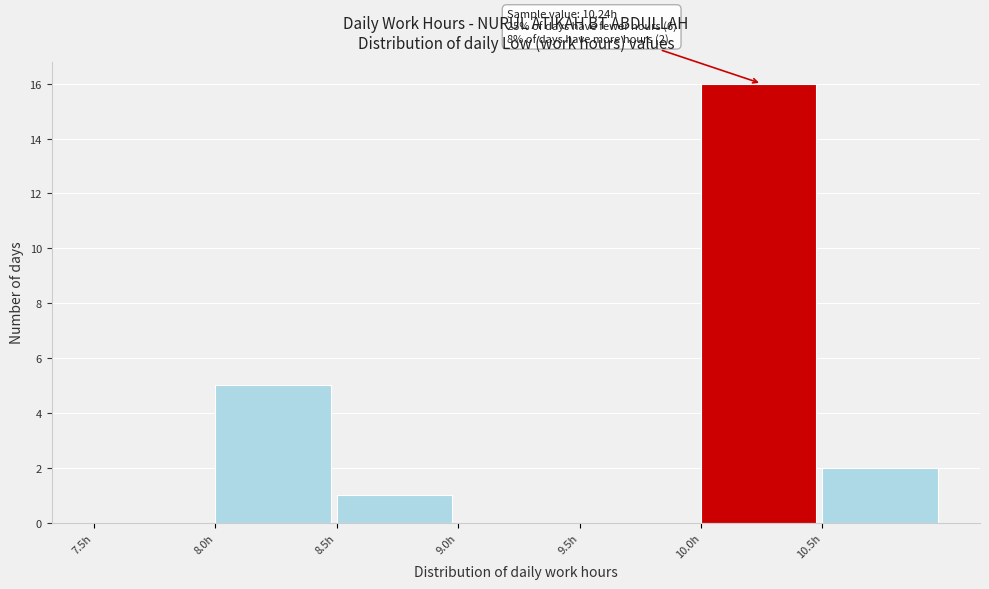

Over which range of the x-axis is the bar tallest?

10.0 to 10.5